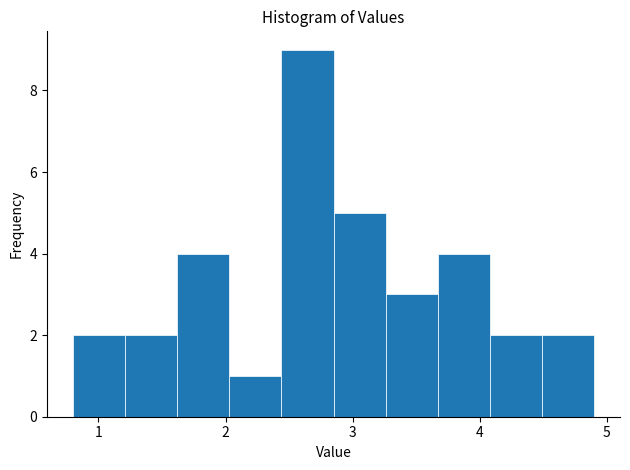

Which range on the x-axis has the tallest bar?

2.44 to 2.85